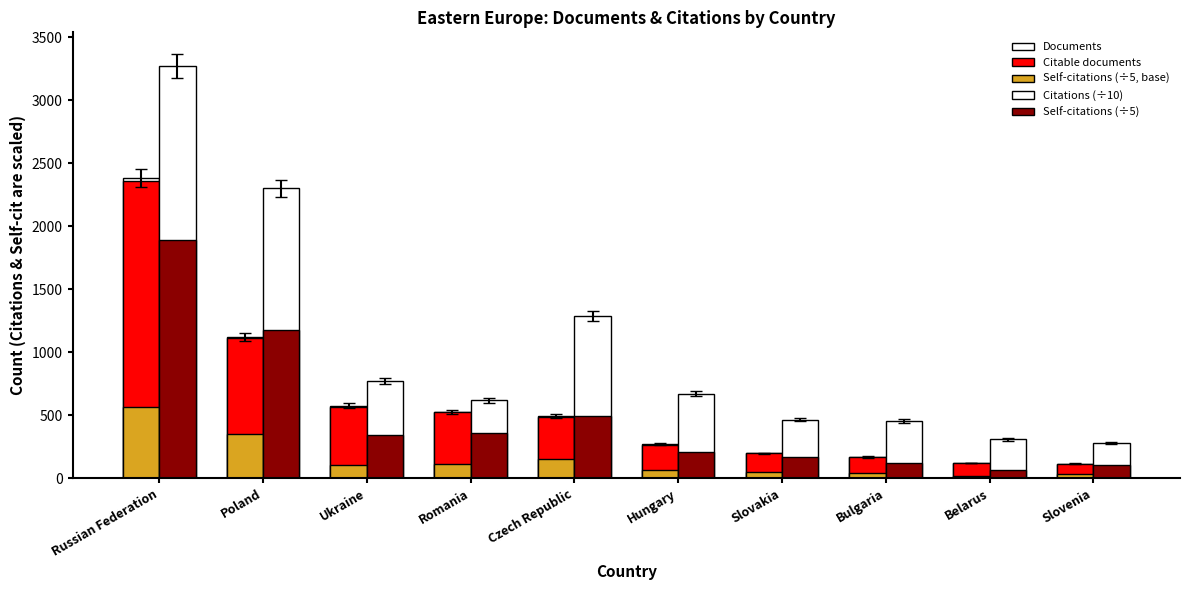

What is the spread (max minus min) of values at Slovakia?

412.5